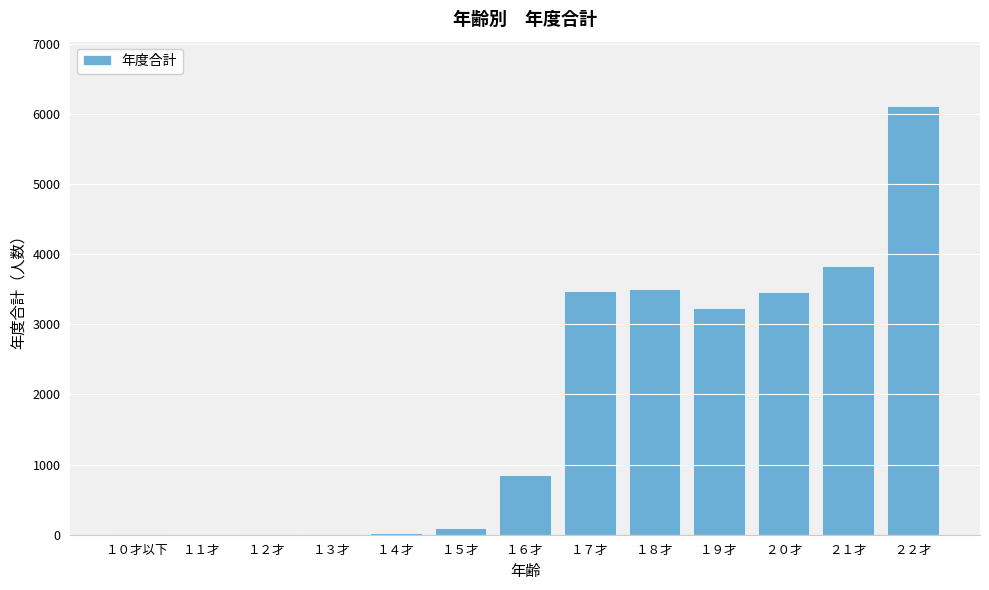

What is the maximum value shown in the chart?

6114